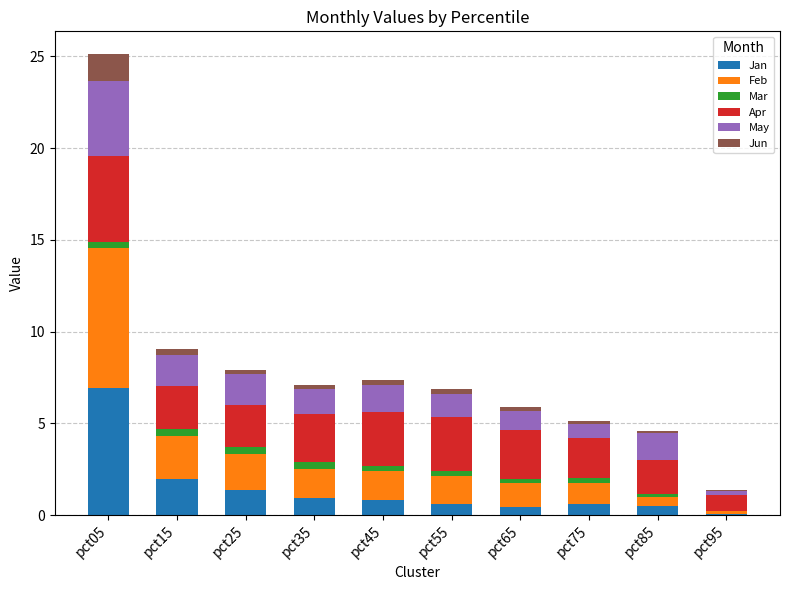

What is the sum of all Jan values?

14.1